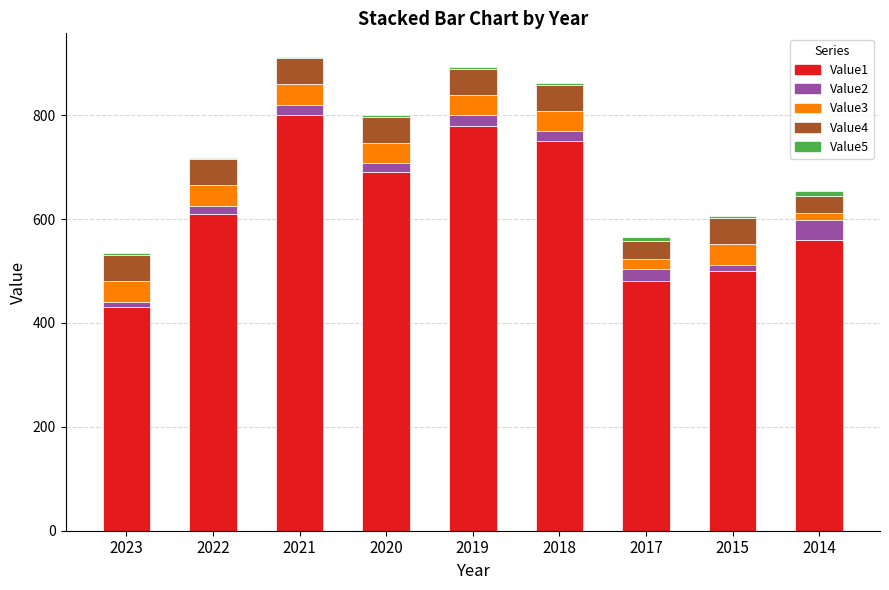

Does the chart contain stacked bars?

Yes